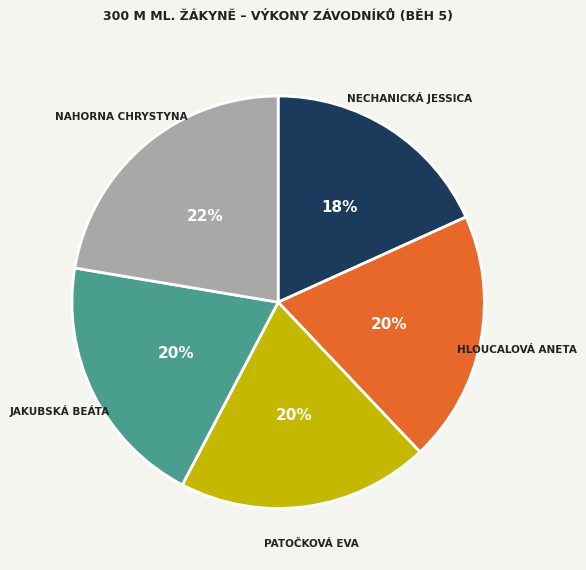

Is there any slice that represents more than half of the pie?

No